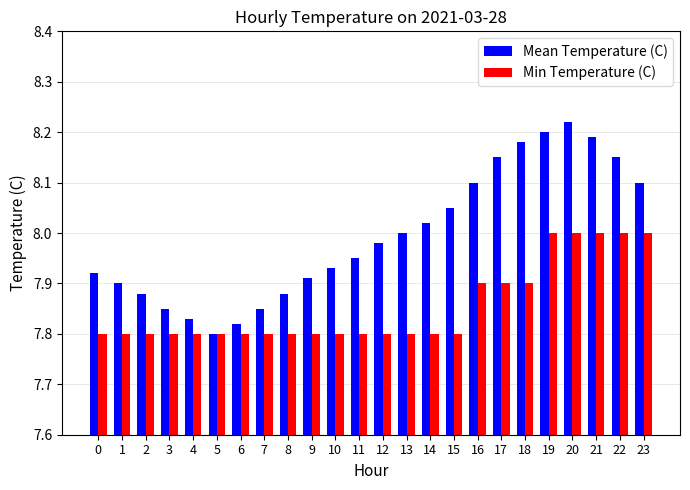

Is the value of Min Temperature (C) at 8 greater than the value of Mean Temperature (C) at 17?

No